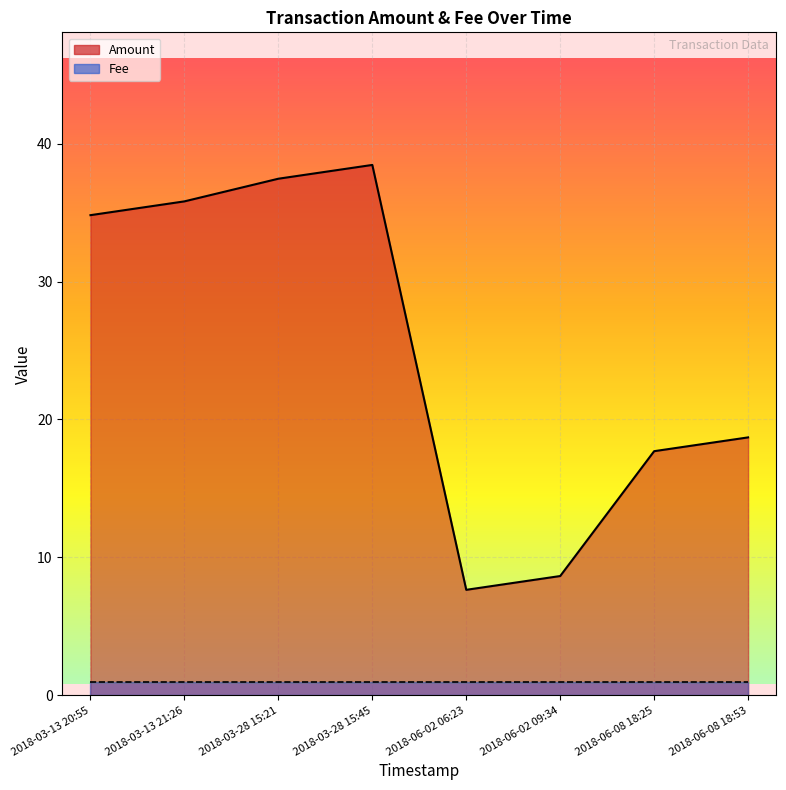

What is the ratio of the value at 2018-03-28 15:45 to the value at 2018-06-08 18:53?

2.1